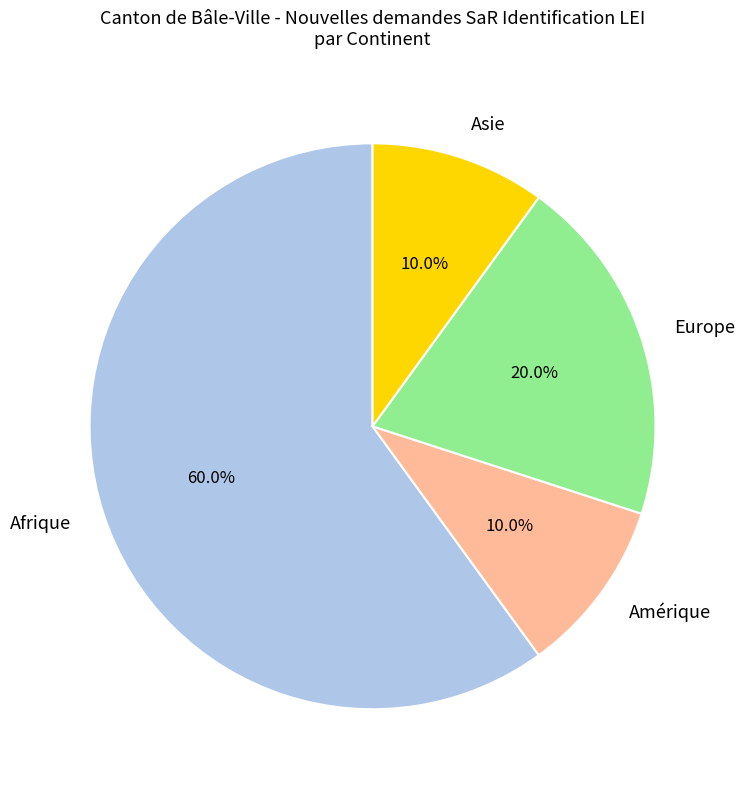

To the nearest percent, what portion does Amérique represent?

10%